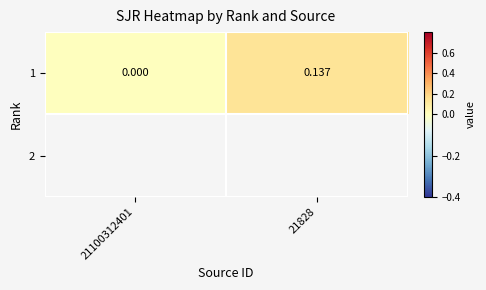

What is the sum of the values at 21100312401 and 21828?

0.1